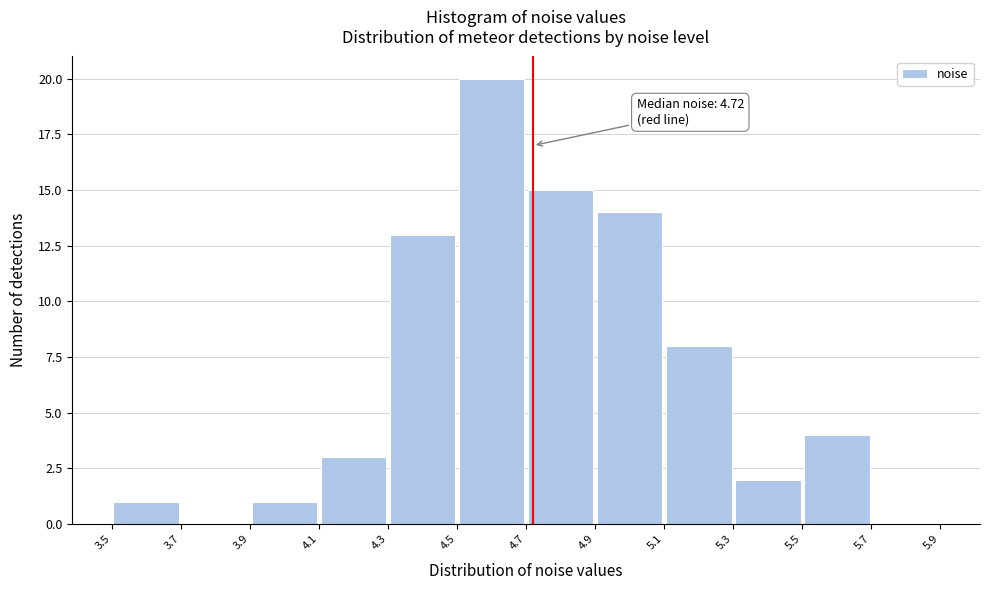

Which range on the x-axis has the tallest bar?

4.5 to 4.7